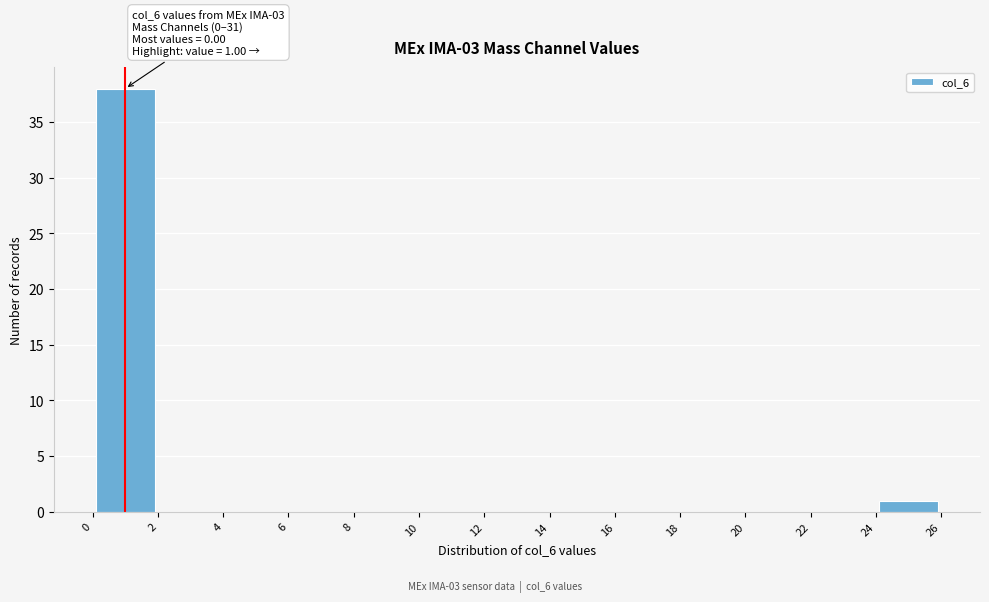

Over which range of the x-axis is the bar tallest?

0 to 2